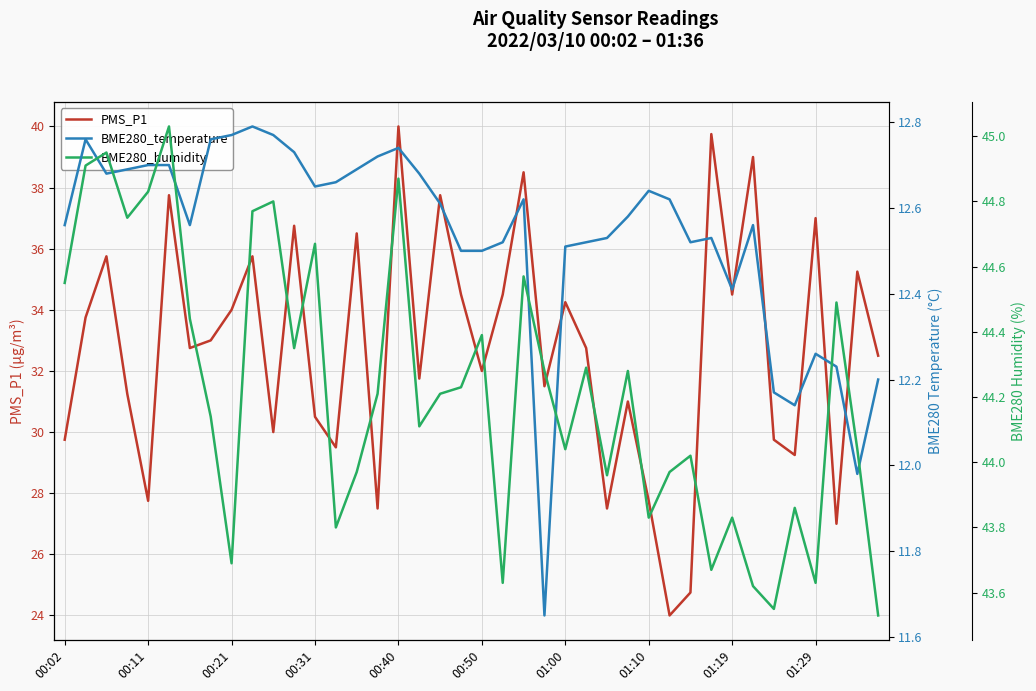

True or false: PMS_P1 and BME280_temperature cross at least once.

False